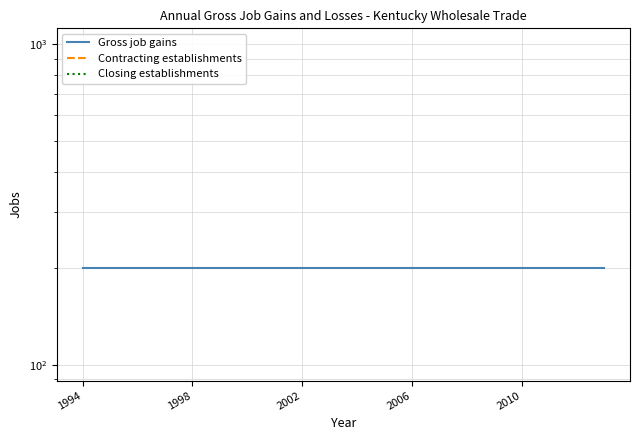

Is this an area chart (filled region under the line)?

No